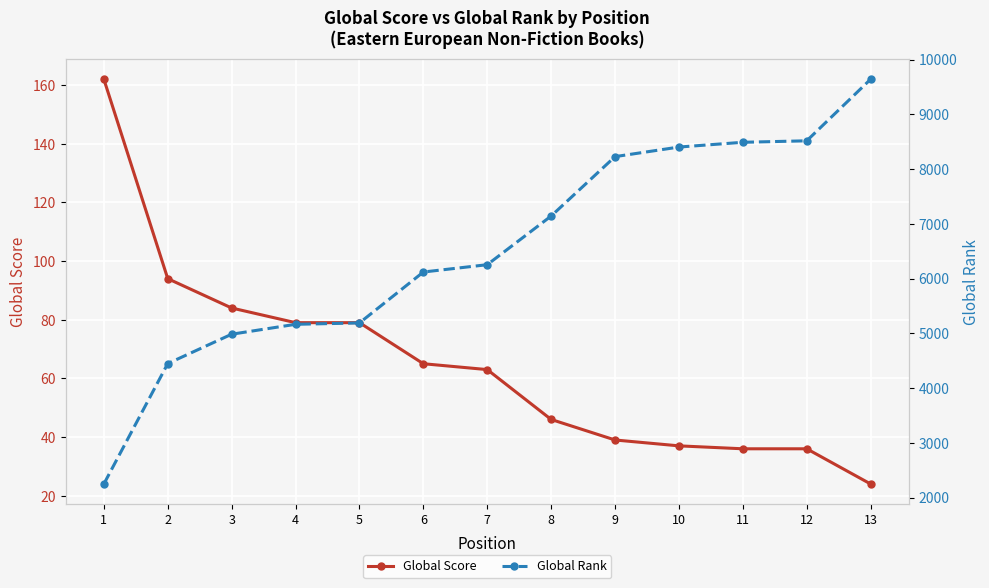

How many series are shown in this chart?

2